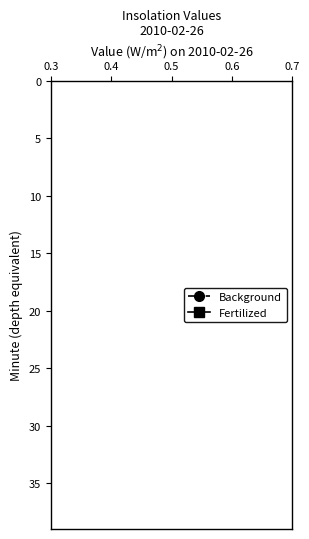

True or false: Fertilized and Background intersect in this chart.

False